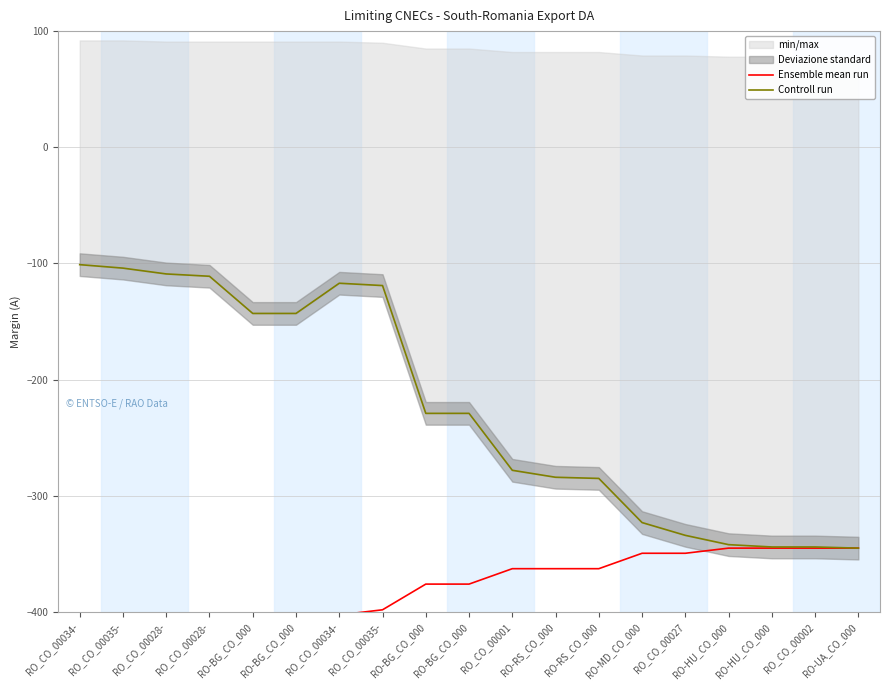

Which series has the largest range (max minus min)?

Controll run